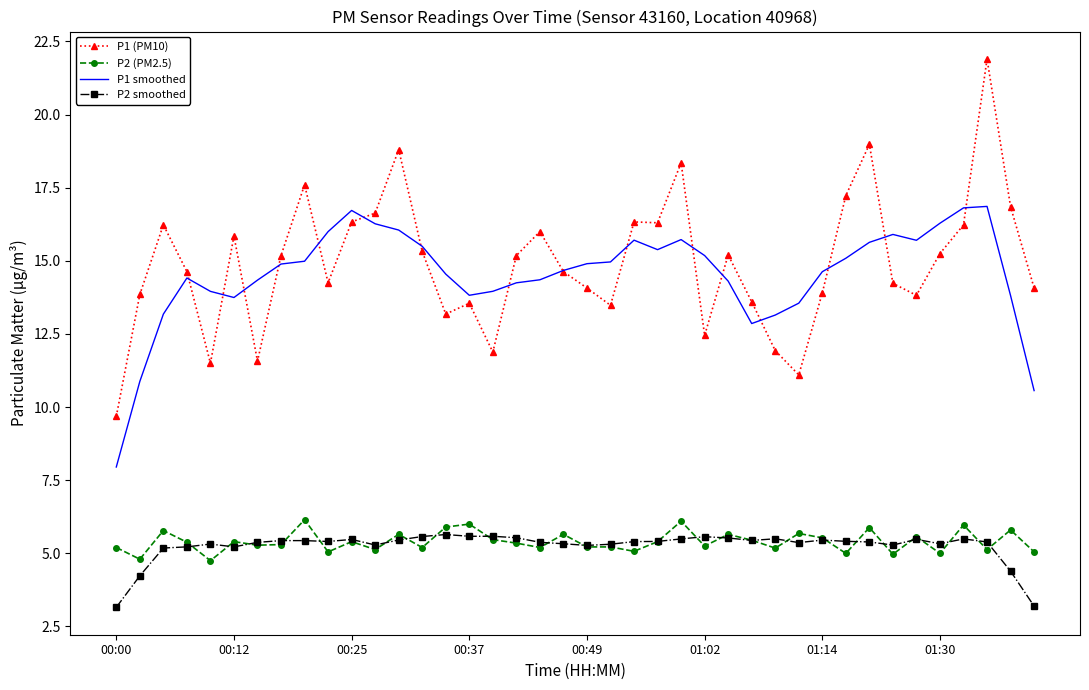

What are all the series names shown in the legend?

P1 (PM10), P2 (PM2.5), P1 smoothed, P2 smoothed